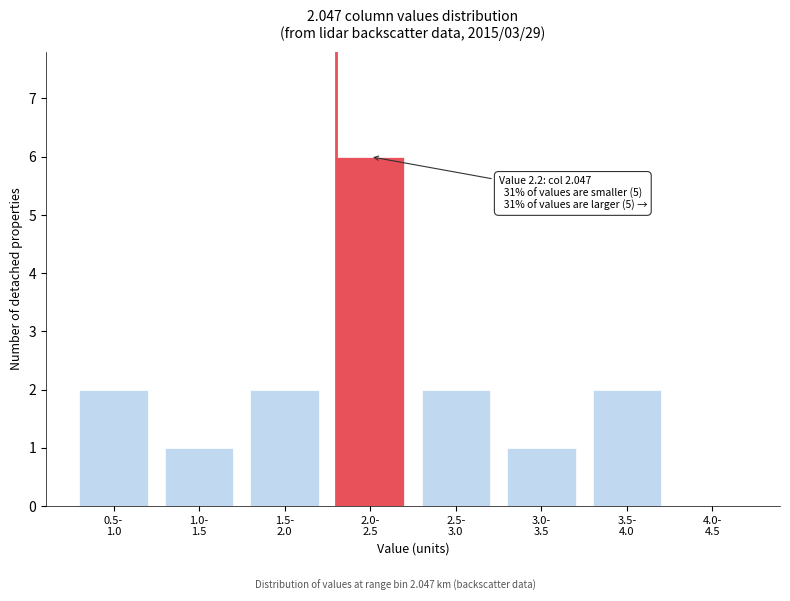

What is the sum of all values?

16